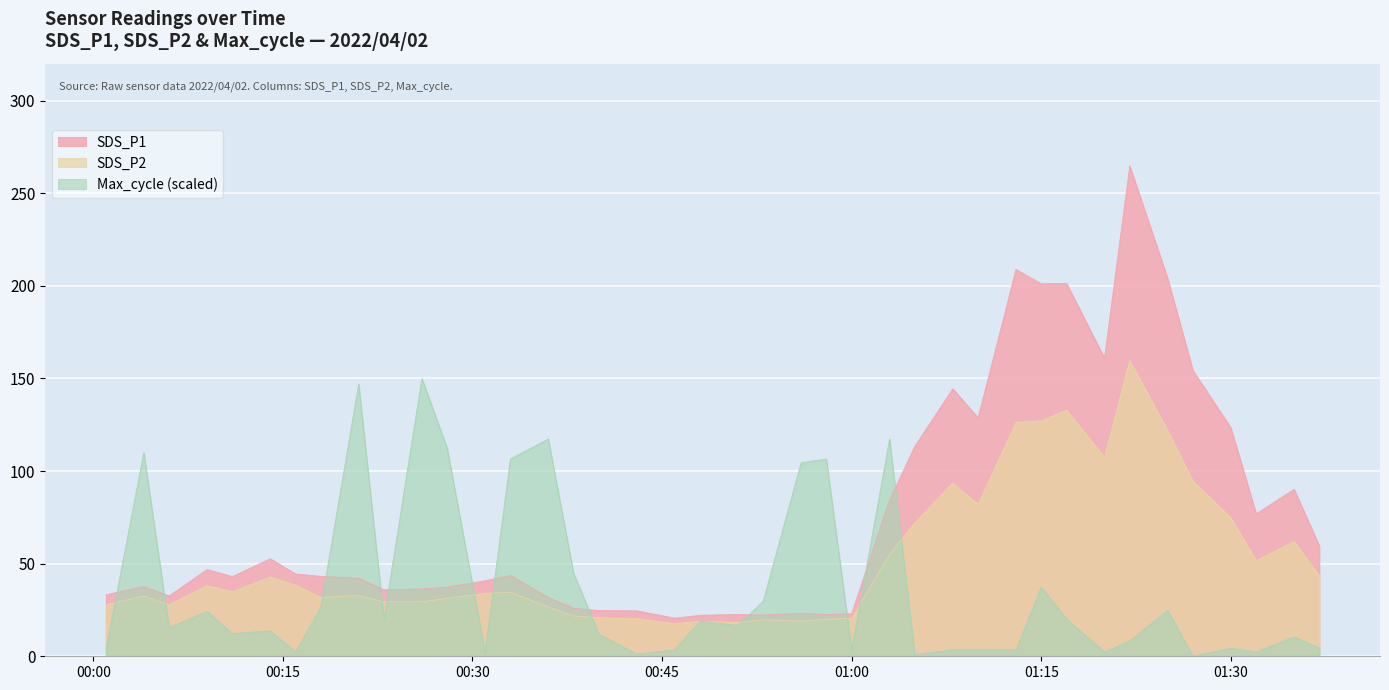

What is the maximum value for SDS_P2?

159.7